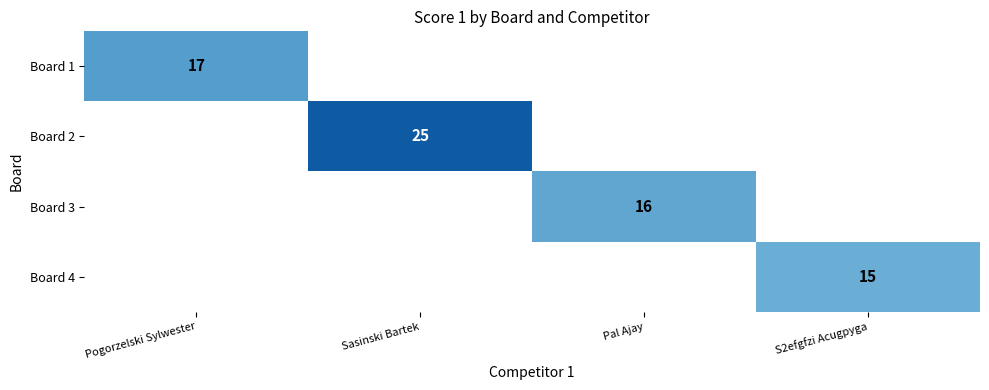

The Board 3 series shows 16 at Pal Ajay. True or false?

True